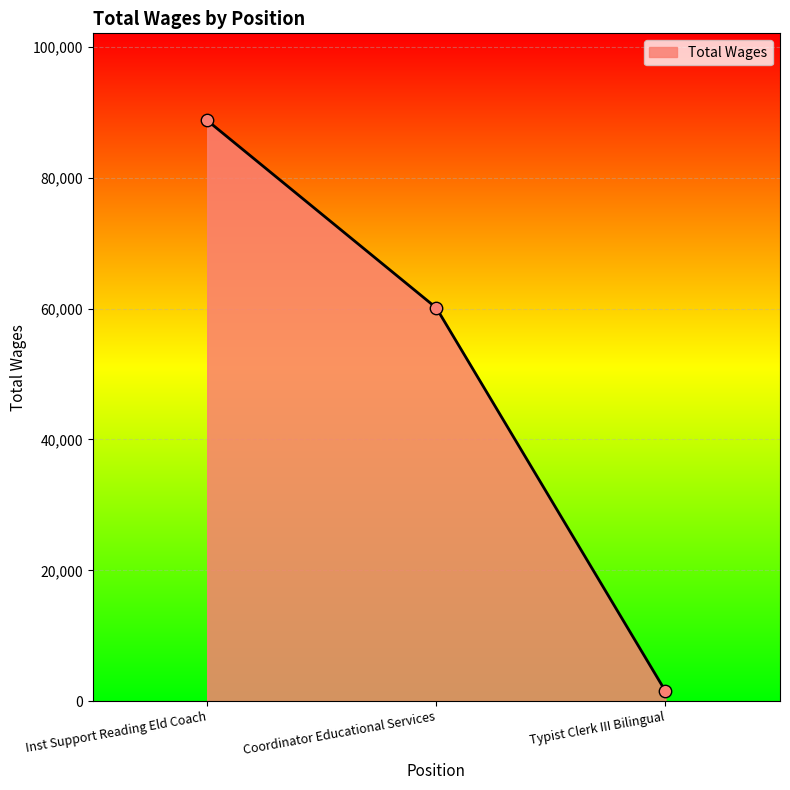

What is the change in value from Inst Support Reading Eld Coach to Typist Clerk III Bilingual?

-87232